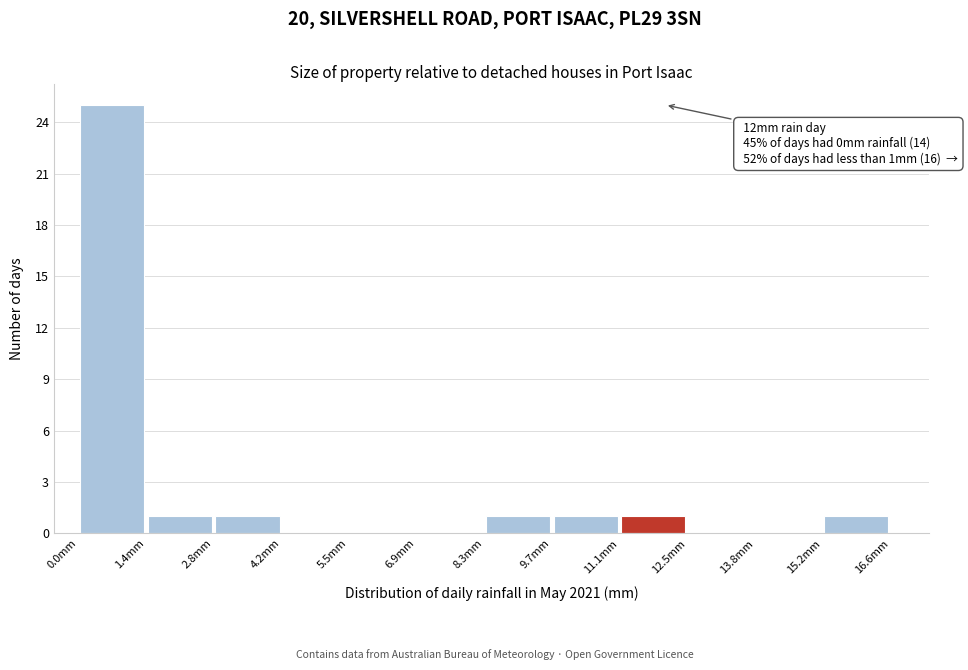

Which range on the x-axis has the tallest bar?

0.0 to 1.4